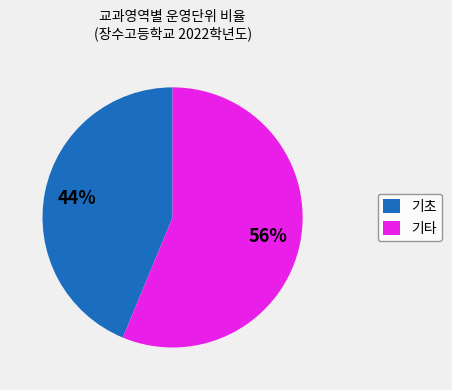

What is the majority slice?

기타